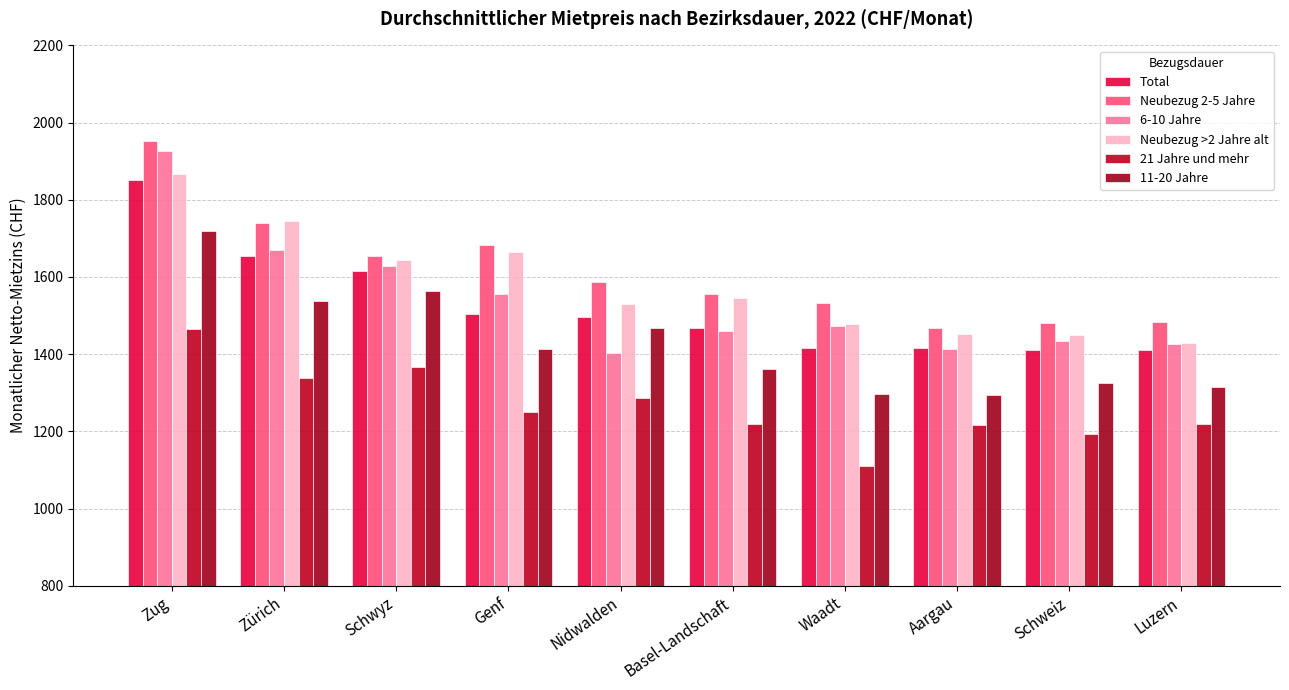

Count the number of categories in the chart.

10